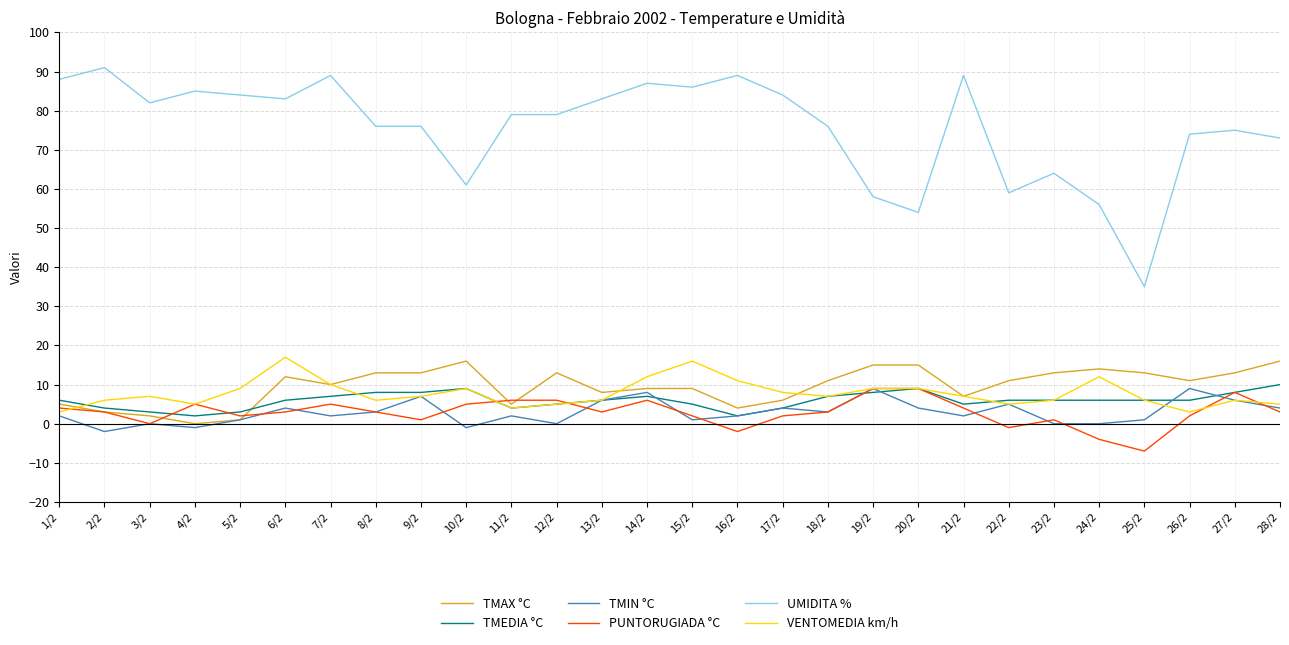

What is the highest value of the TMIN °C series?

9